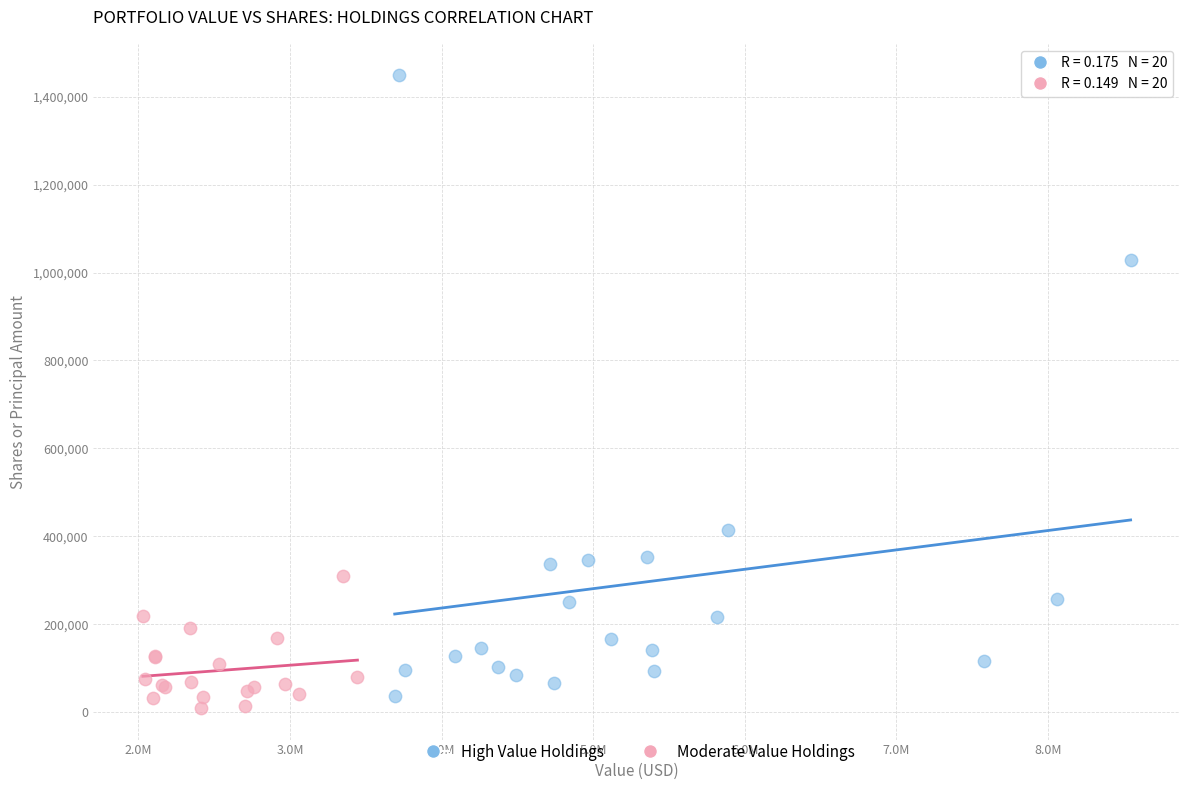

Which series reaches the maximum Y coordinate?

High Value Holdings